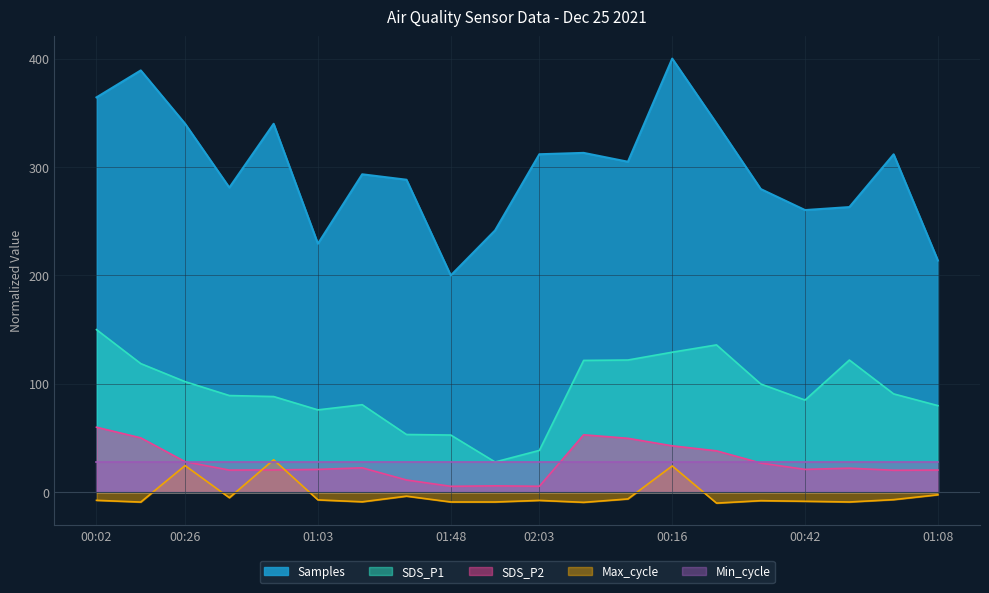

At how many categories does at least one series exceed 289?

11